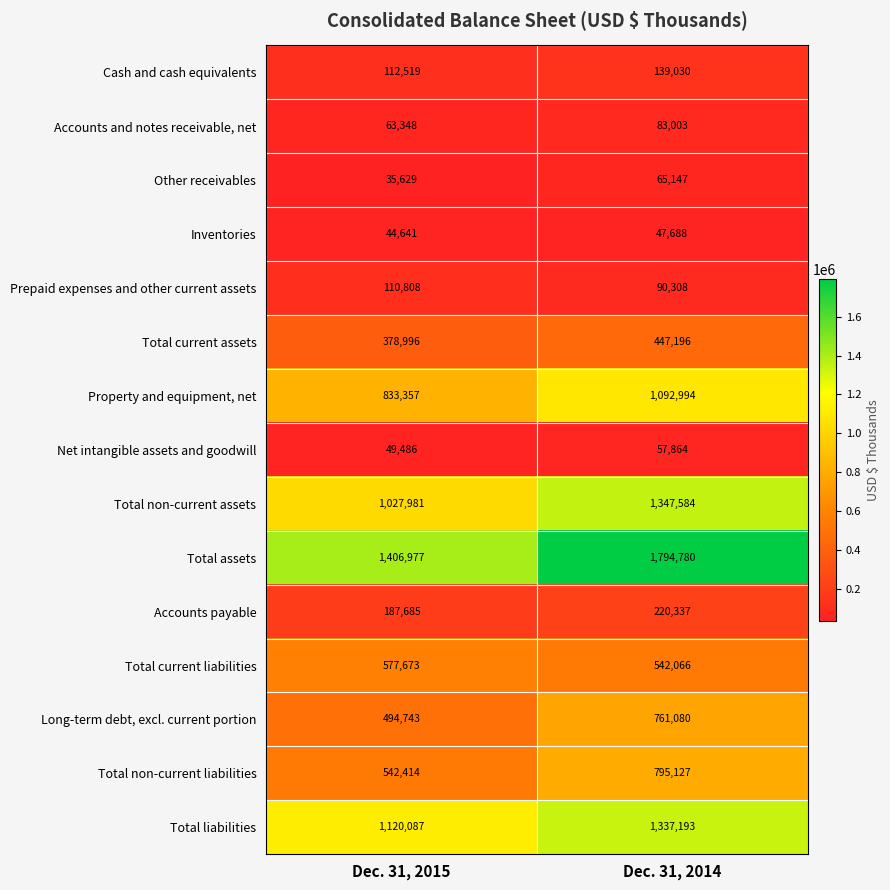

Where is Inventories nearest to the value 46164?

Dec. 31, 2015